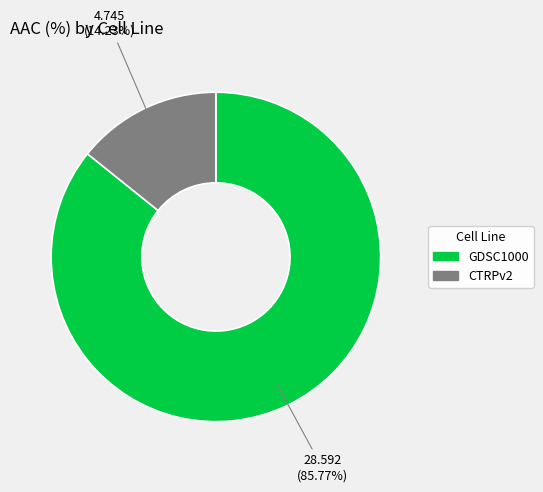

What percentage do GDSC1000 and CTRPv2 together represent?

100.0%